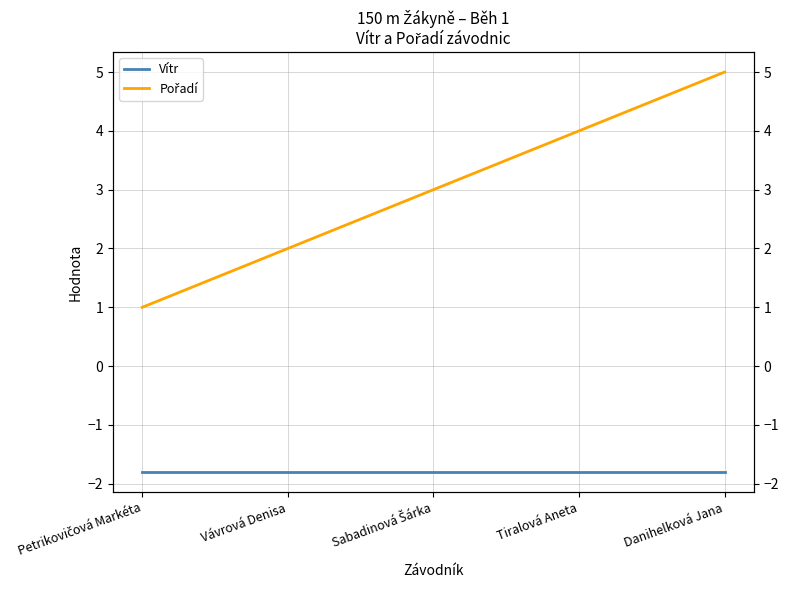

Reading right to left, list all the values displayed in this chart.

Vítr: -1.8	-1.8	-1.8	-1.8	-1.8
Pořadí: 5.0	4.0	3.0	2.0	1.0